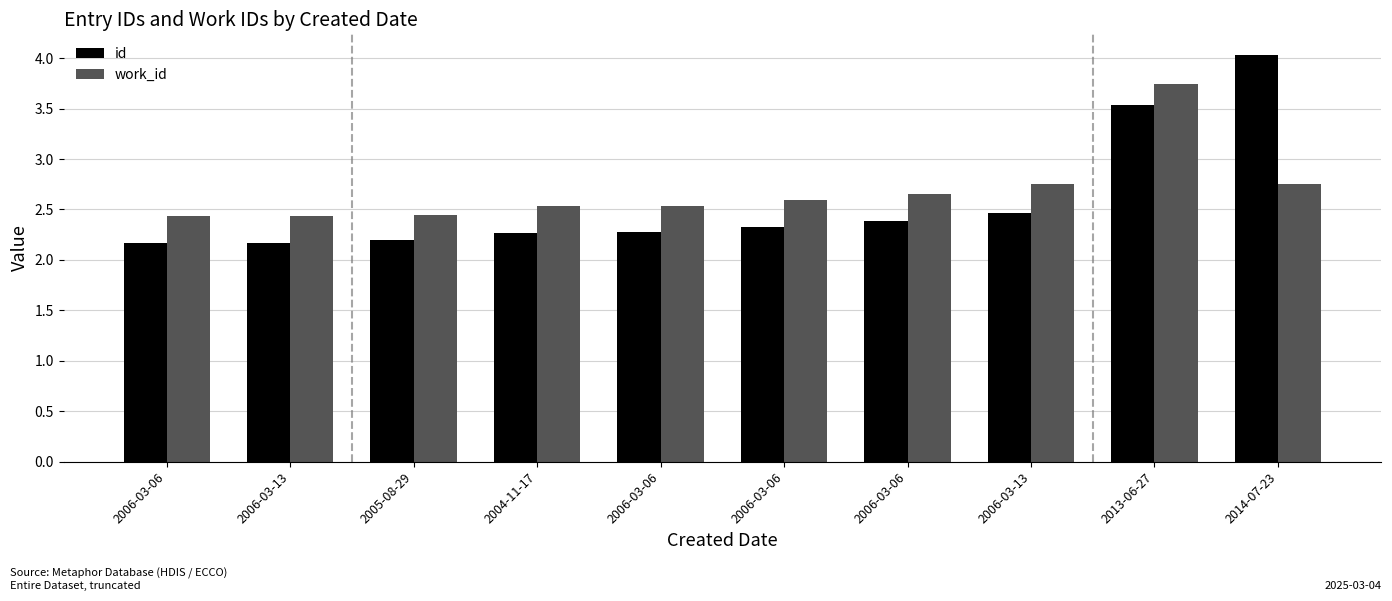

How many bars are there in total?

20